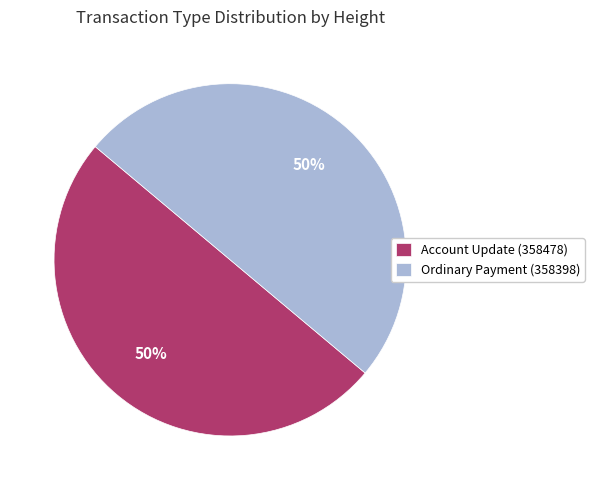

To the nearest percent, what is the combined percentage of Account Update (358478) and Ordinary Payment (358398)?

100%